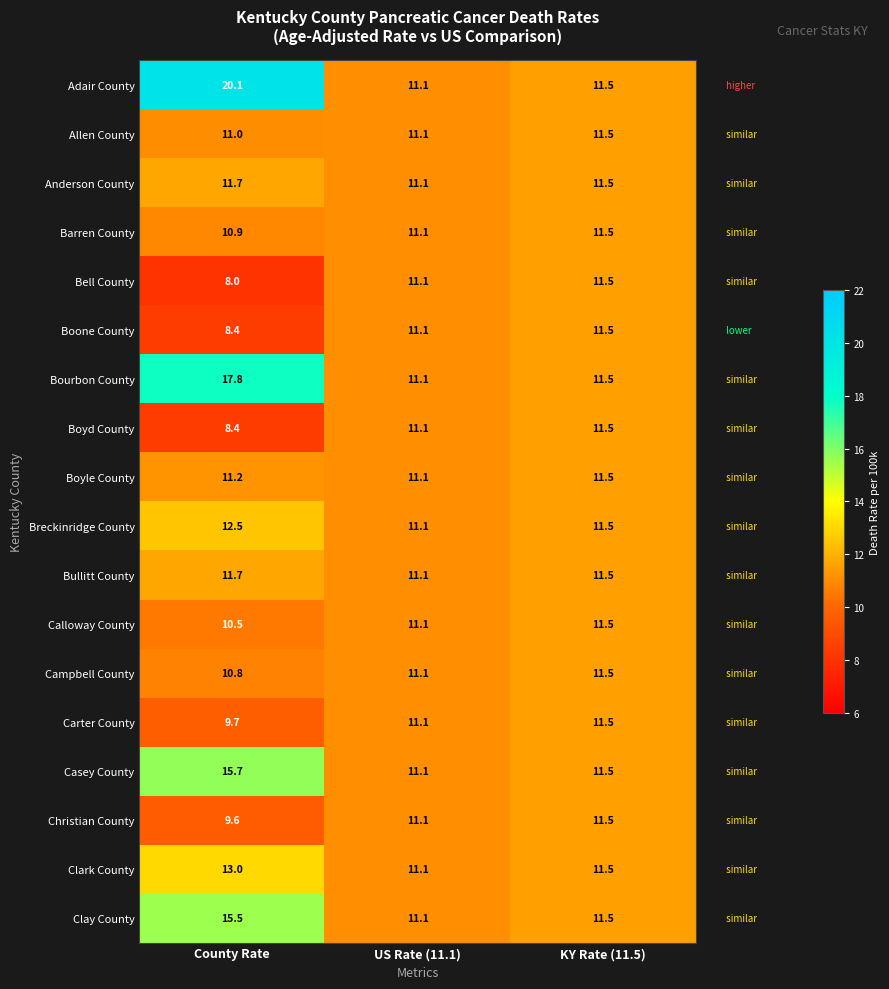

What is the approximate value of Bullitt County at KY Rate (11.5)?

11.5